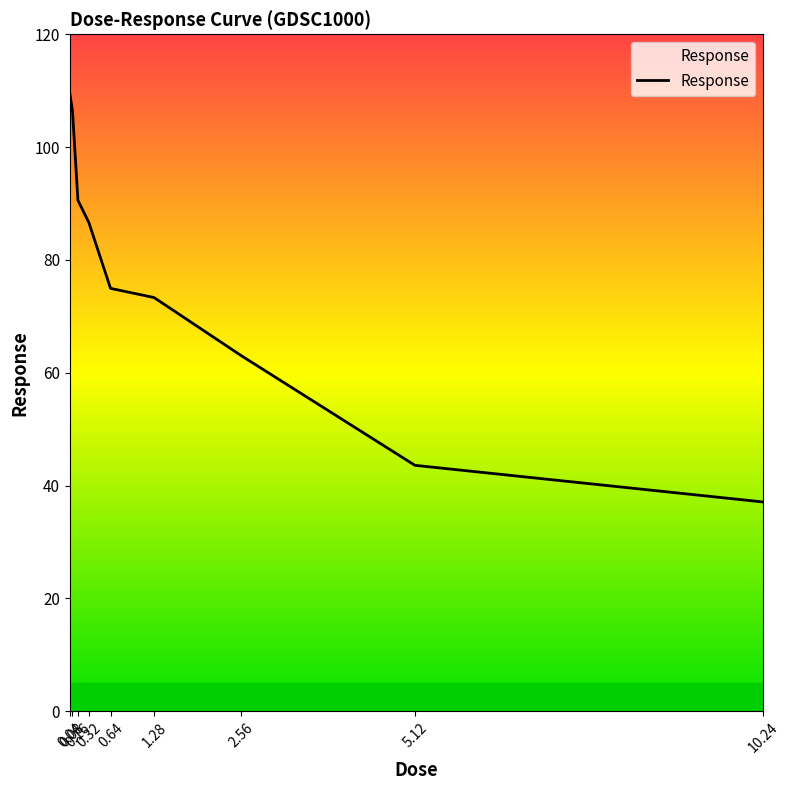

What is the difference between the maximum and minimum values?

72.5